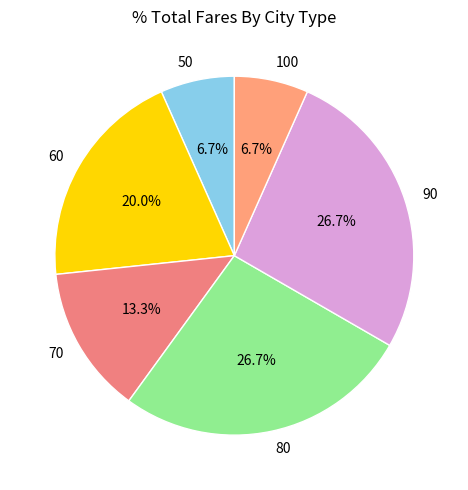

To the nearest percent, what is the difference between the largest and smallest slice percentages?

20%